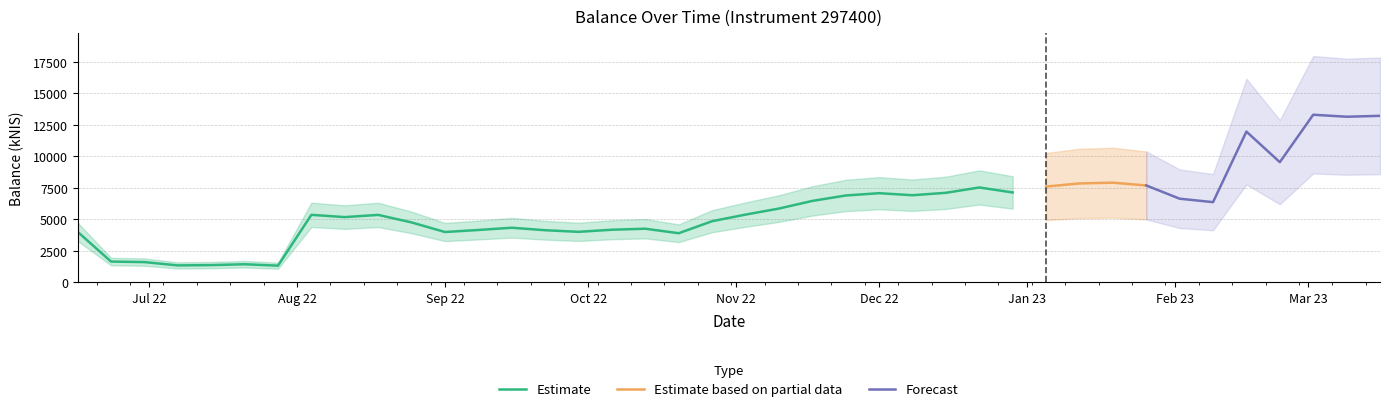

Approximately how many times larger is the value at 2022-11-17 compared to 2022-08-18?

1.2